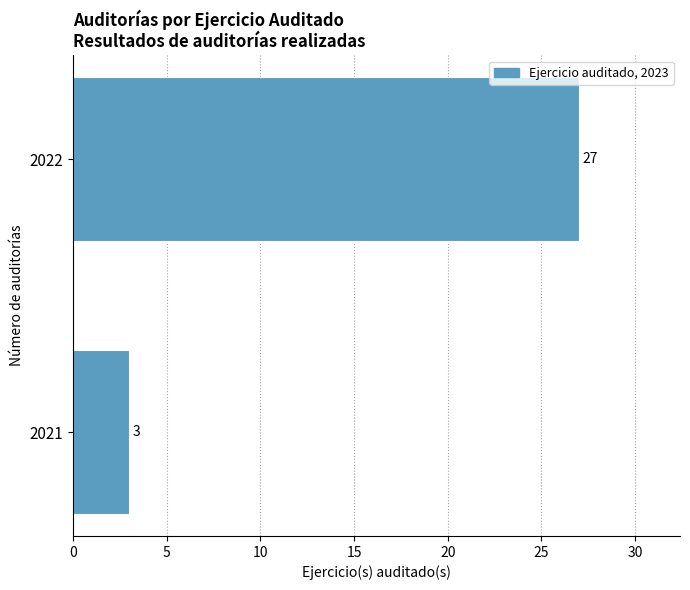

Reading bottom to top, extract all data points from this chart.

2021=3	2022=27